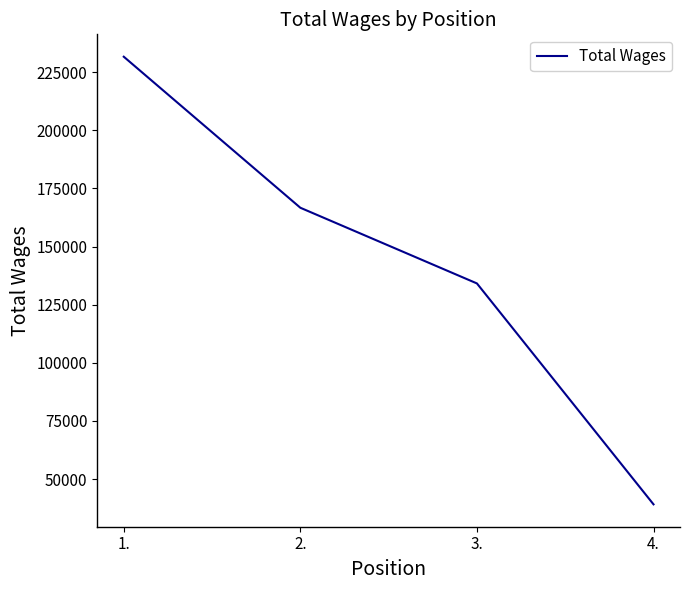

True or false: the data has more than 2 interior local peaks.

False